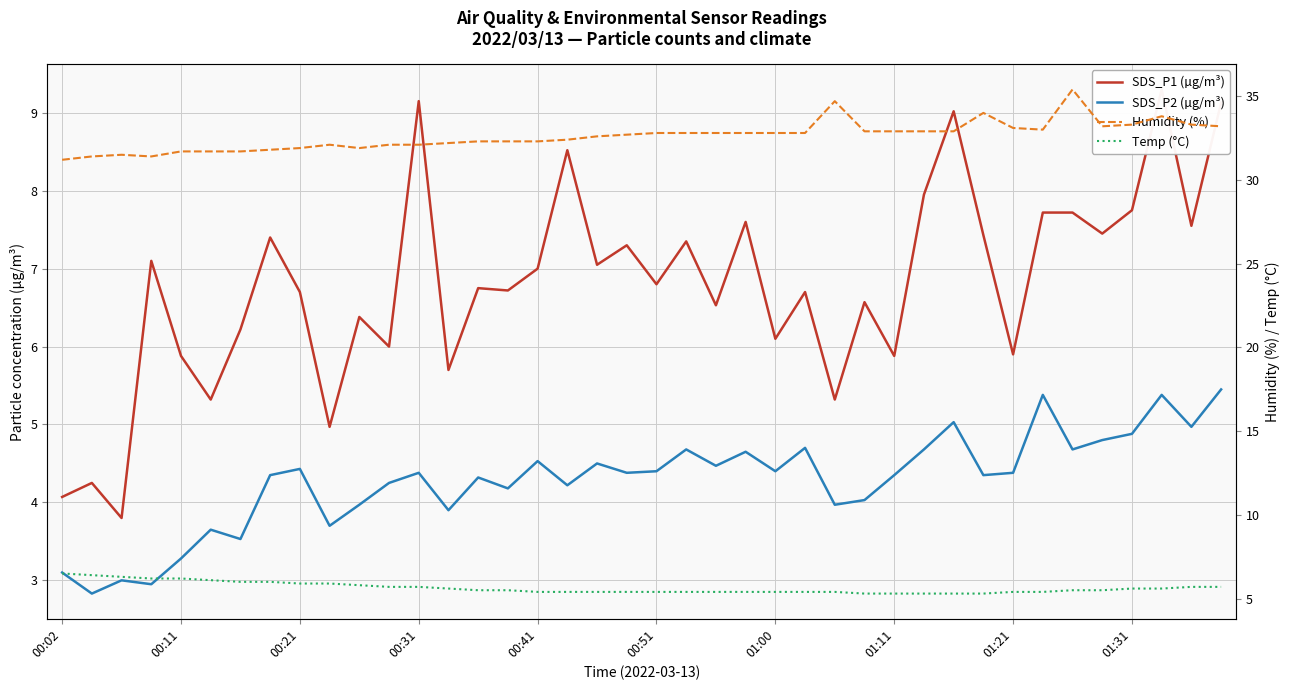

Between 38 and 01:21, which is larger?

38